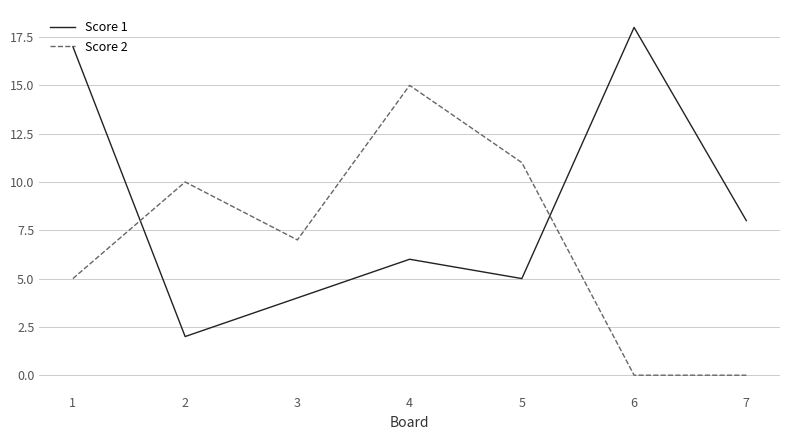

What is the difference between the Score 2 values at 5 and 3?

4